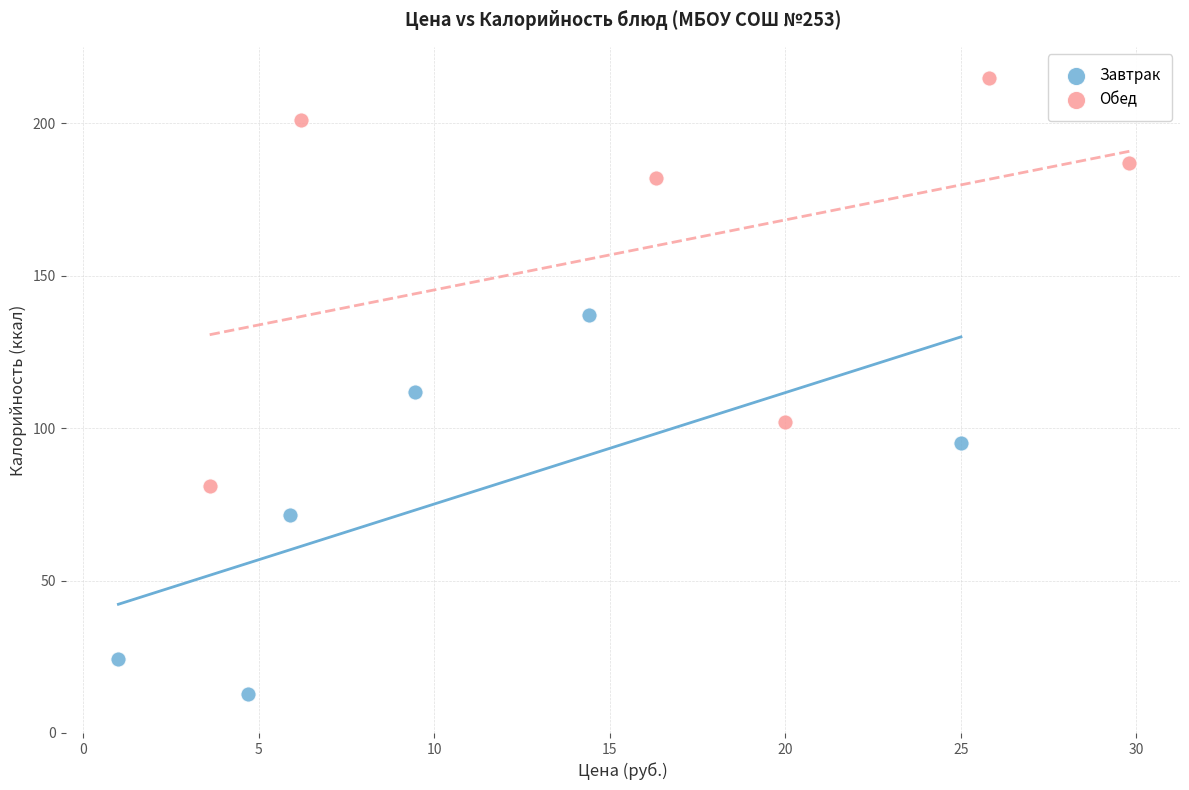

Which series contains the highest Y value?

Обед